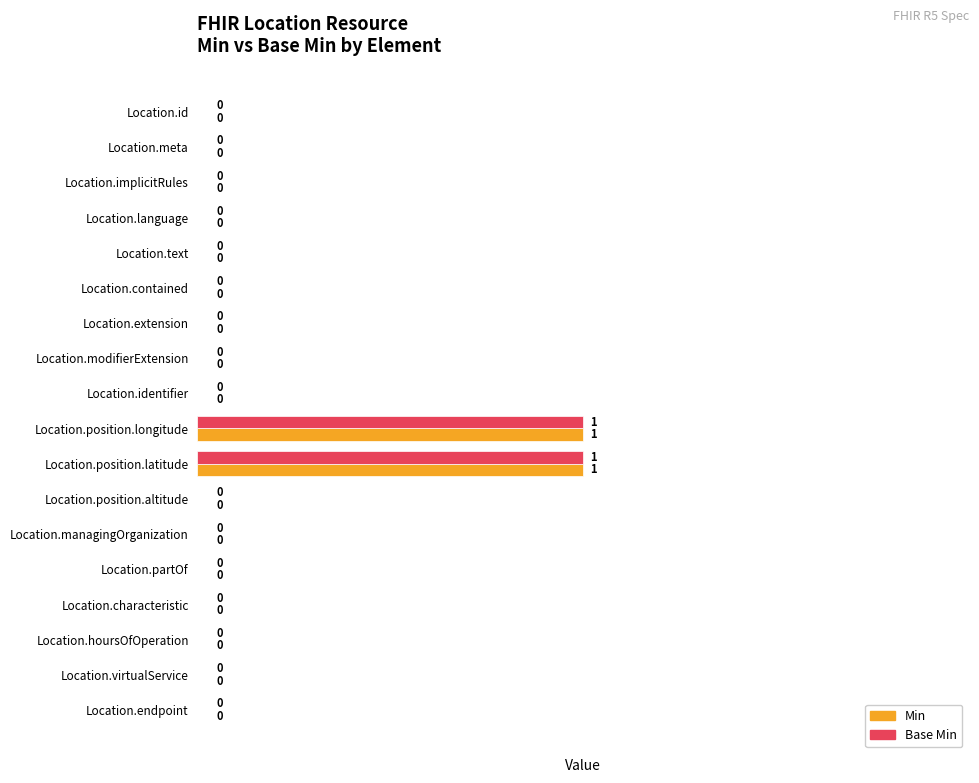

True or false: Base Min has a value of 1 at Location.position.longitude.

True